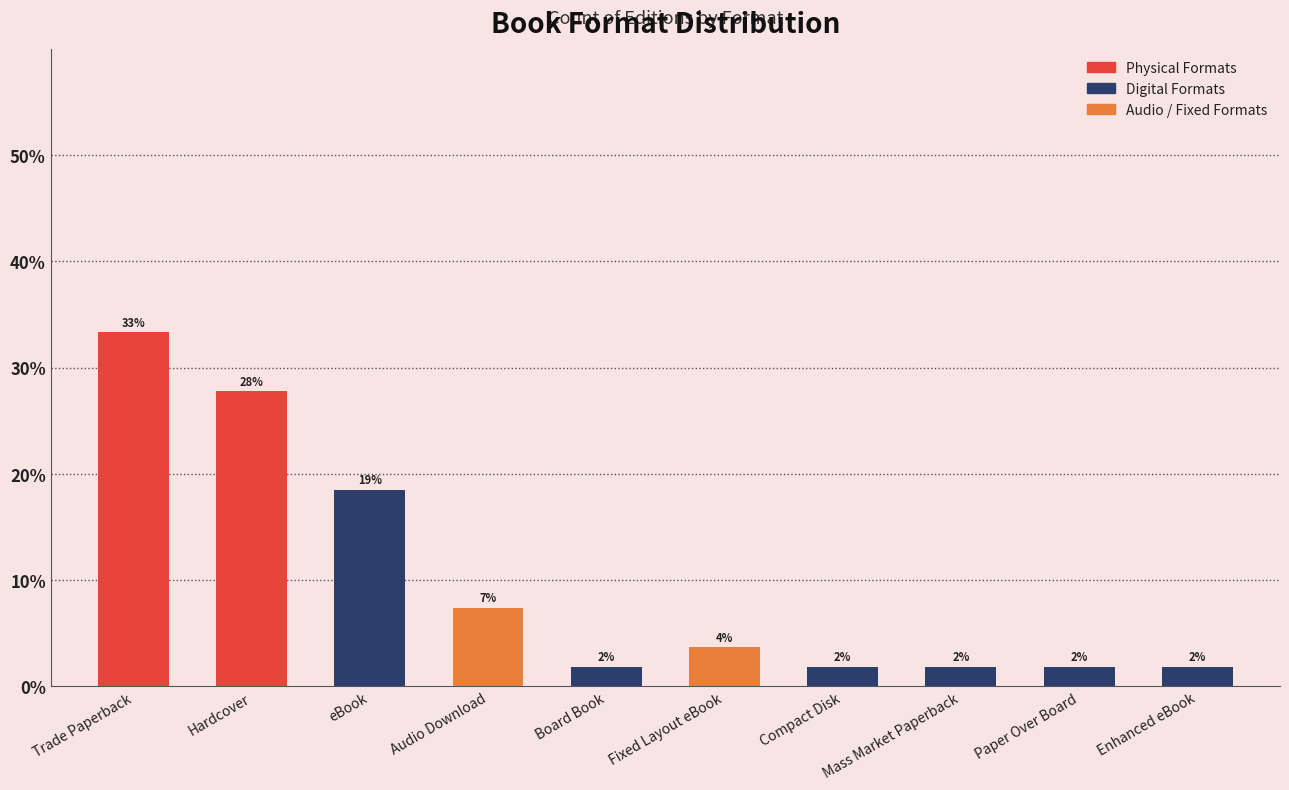

What is the ratio of the value at Board Book to the value at Audio Download?

0.2